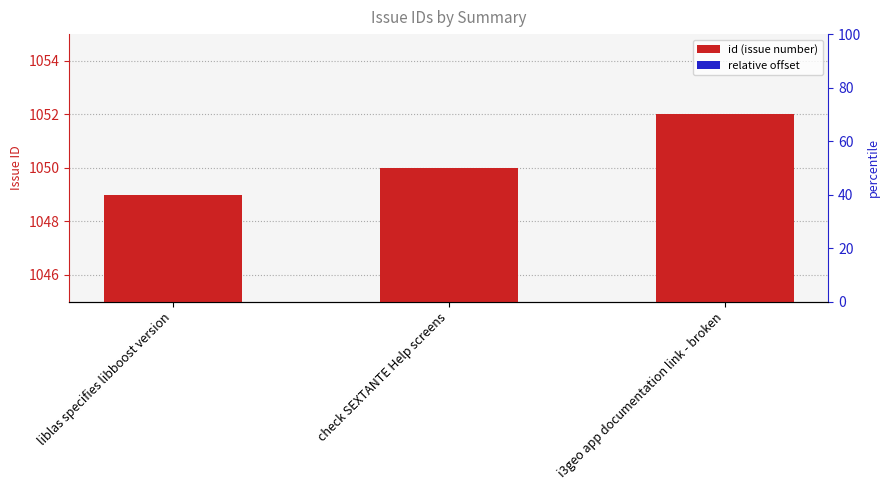

At which category is the sum across all series the highest?

i3geo app documentation link - broken